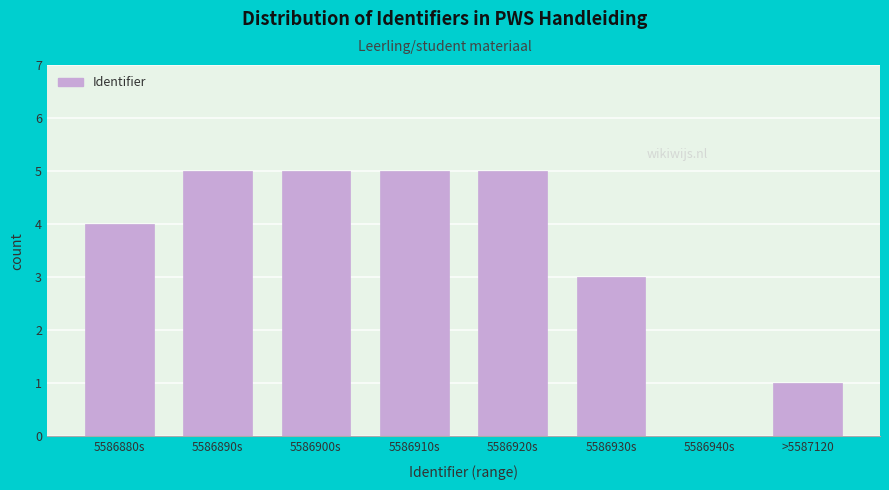

Reading left to right, what are all the values shown in this chart?

5586880s=4	5586890s=5	5586900s=5	5586910s=5	5586920s=5	5586930s=3	5586940s=0	>5587120=1